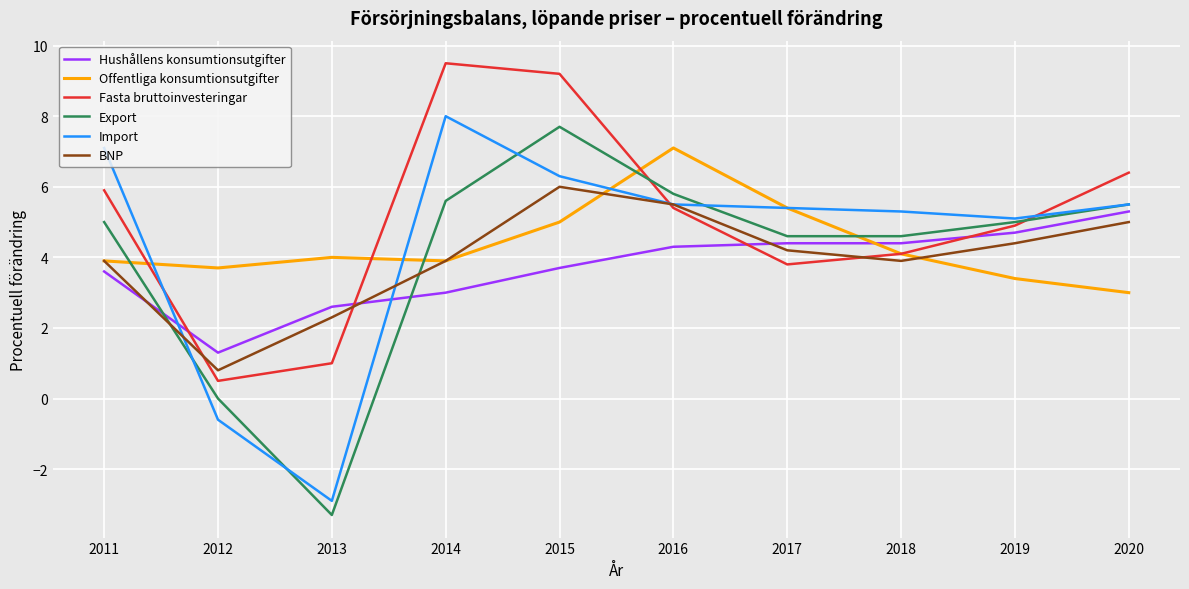

Which category has the lowest value in the Fasta bruttoinvesteringar series?

2012